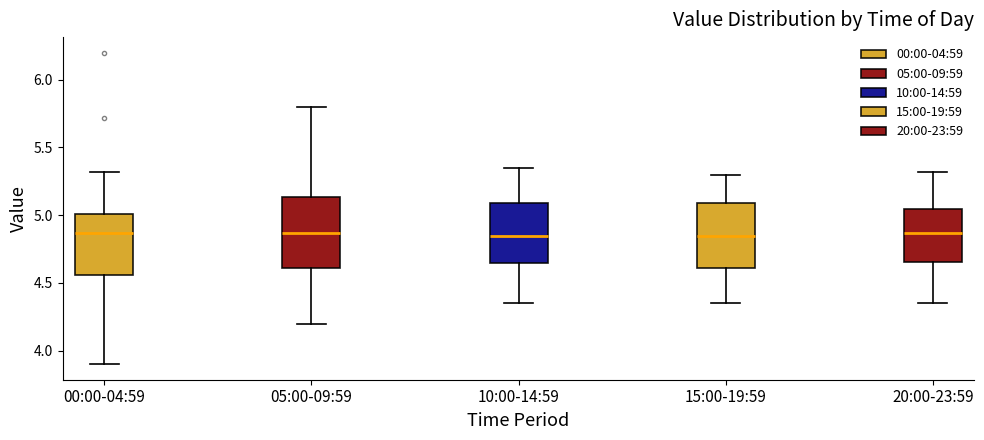

Which box is the tallest, from its lower edge to its upper edge?

05:00-09:59